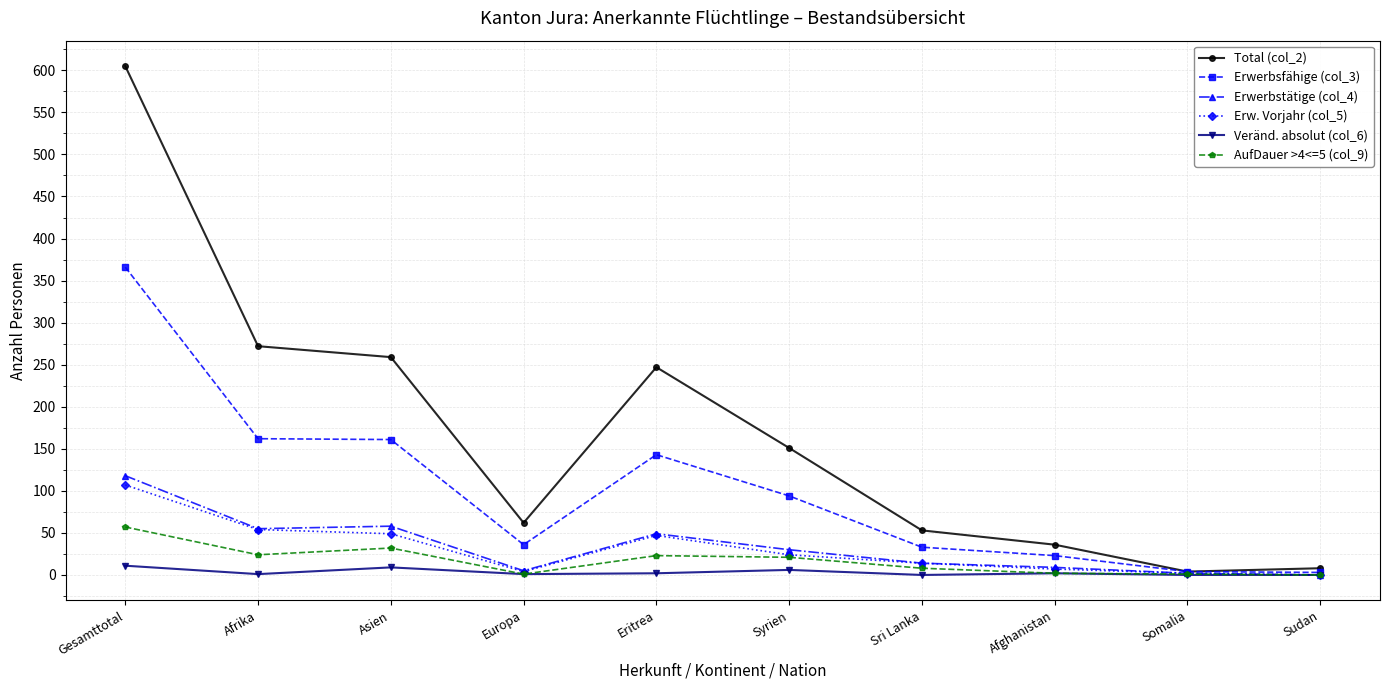

What is the label of the 2nd point from the left?

Afrika